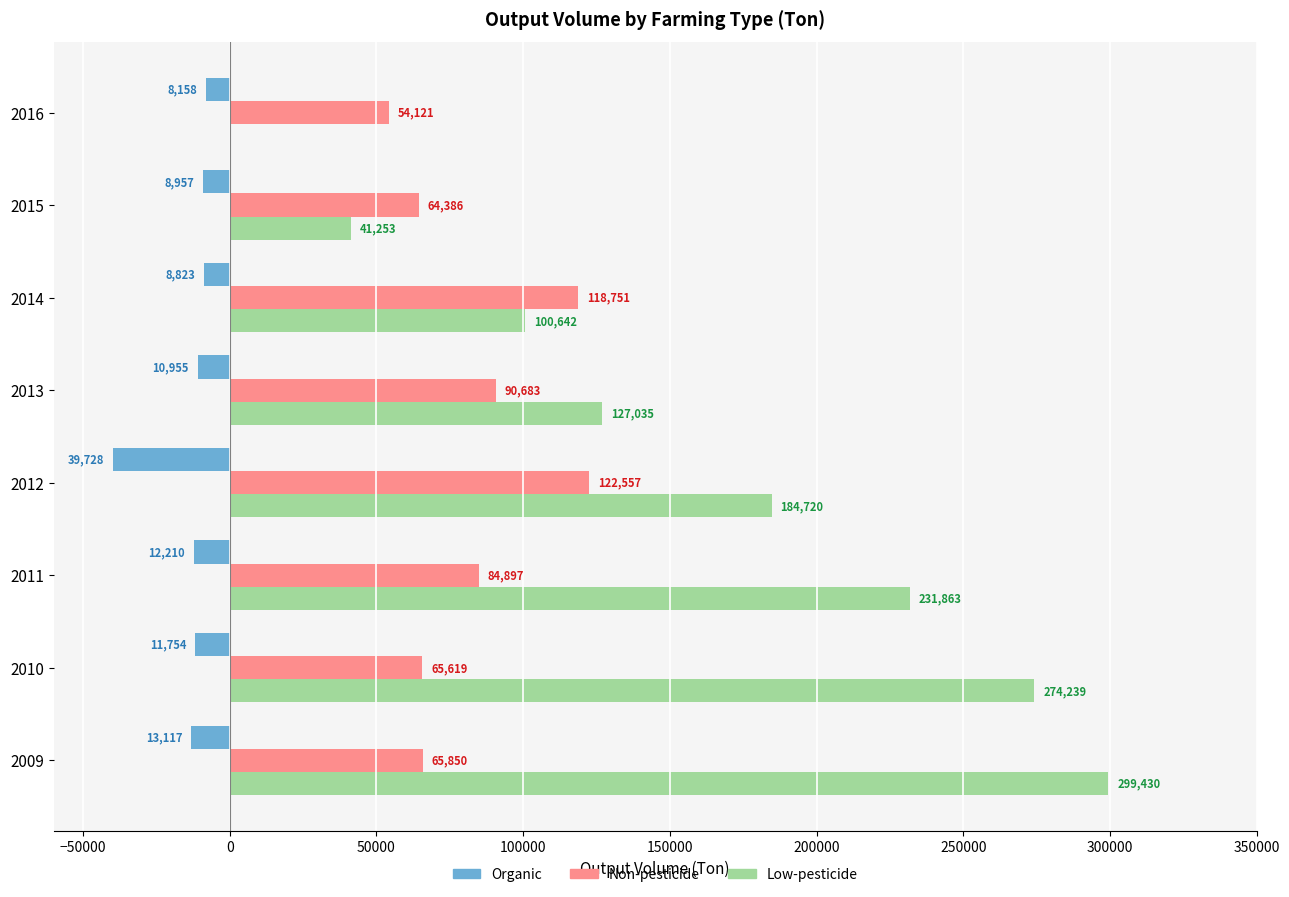

Where is Low-pesticide nearest to the value 149715?

2013